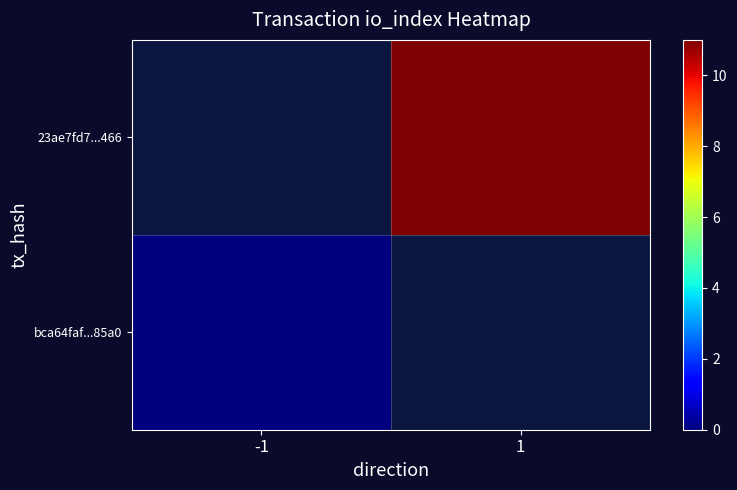

List the labels in order of bca64faf...85a0 value, smallest first.

-1, 1